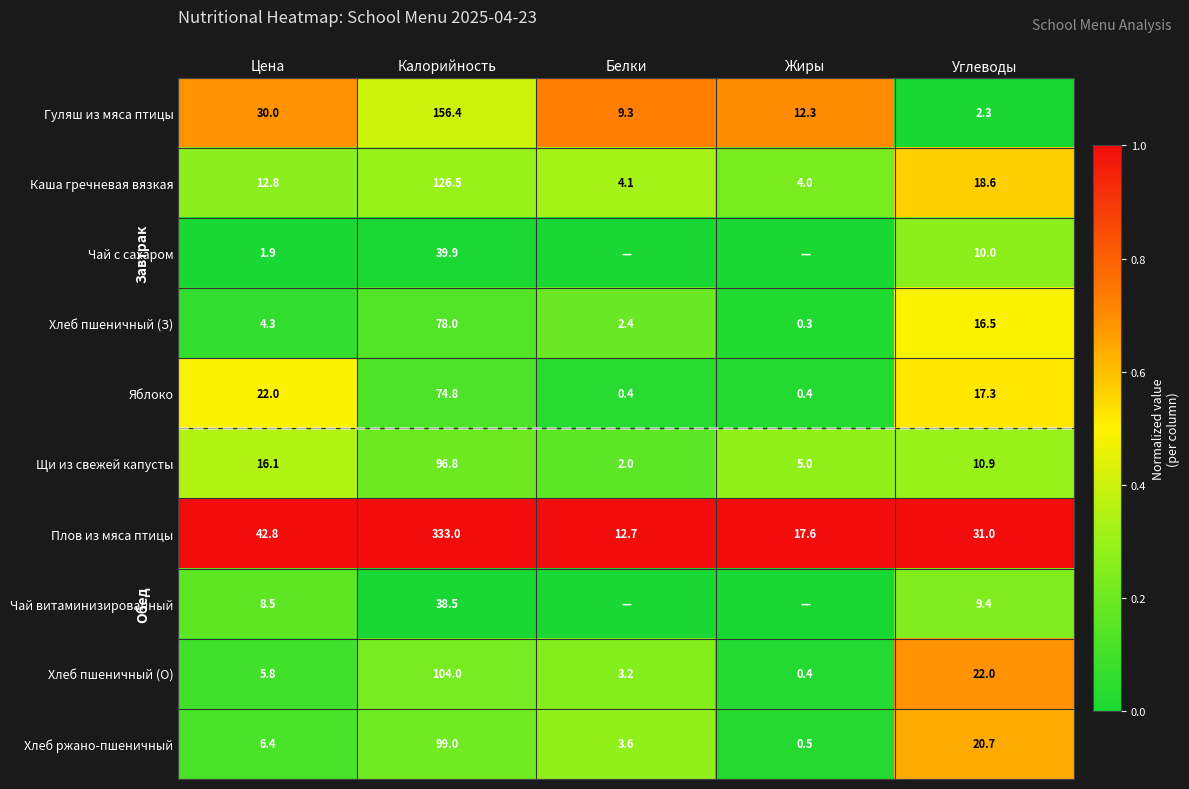

What is the spread (max minus min) of values at Углеводы?

28.7